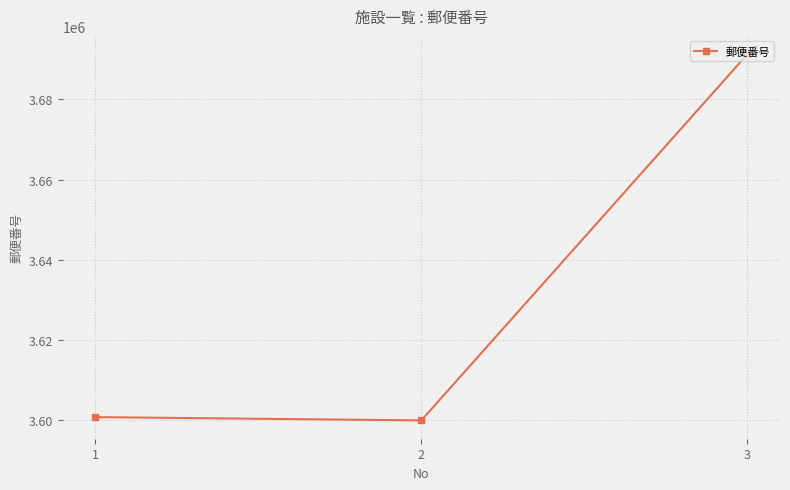

What is the minimum value shown in the chart?

3600012